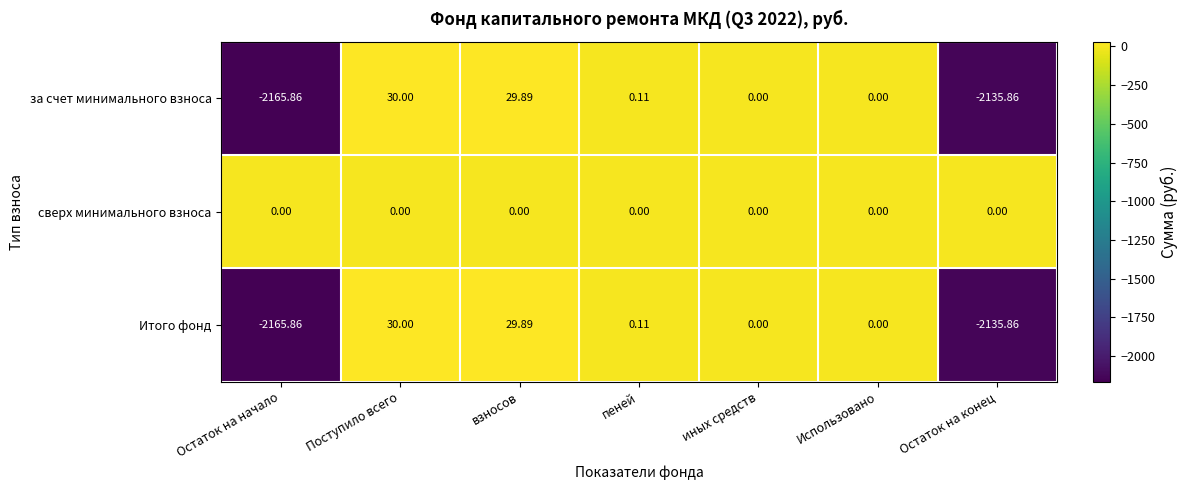

Which series has the largest total across all categories?

сверх минимального взноса